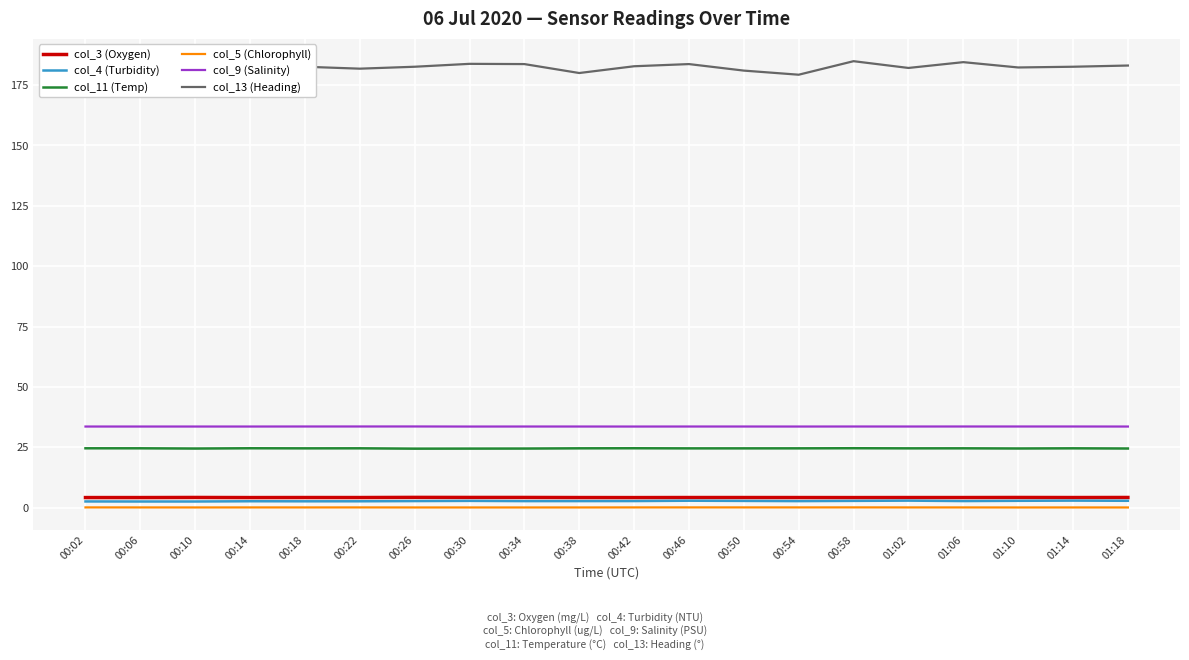

Which series has the widest spread of values?

col_13 (Heading)